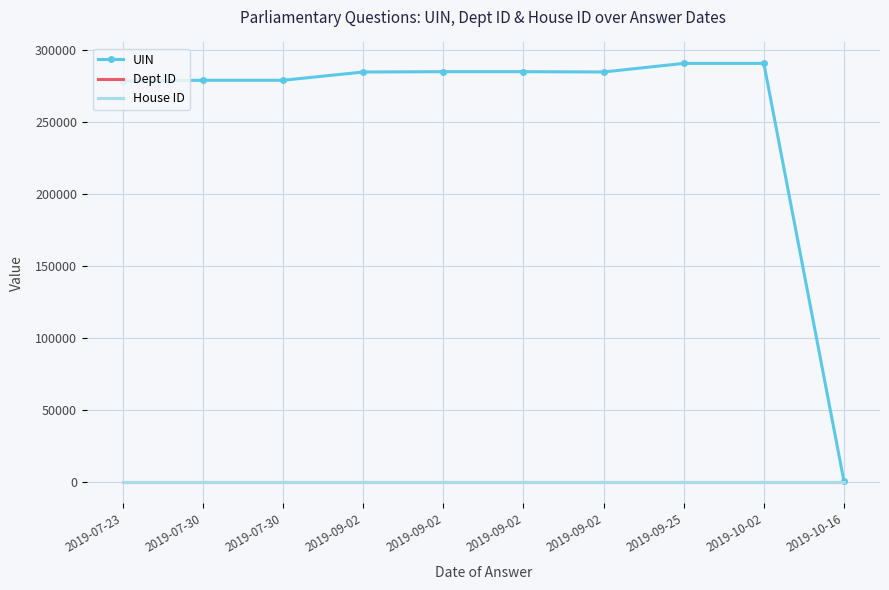

What are all the series names shown in the legend?

UIN, Dept ID, House ID